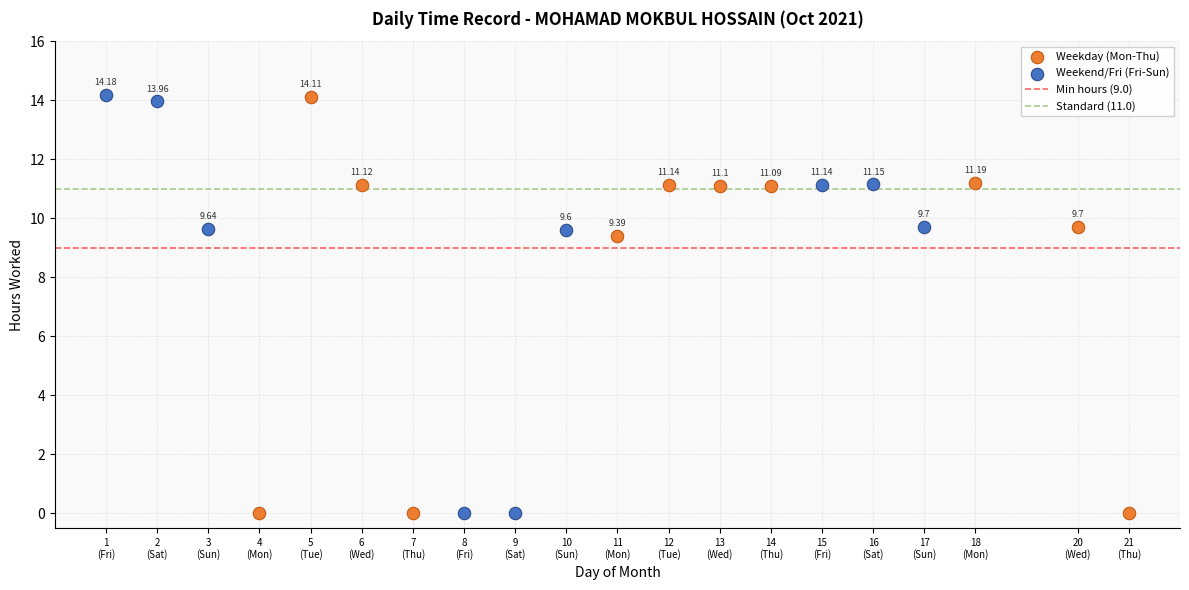

Which series has the widest spread of Y values?

Weekend/Fri (Fri-Sun)